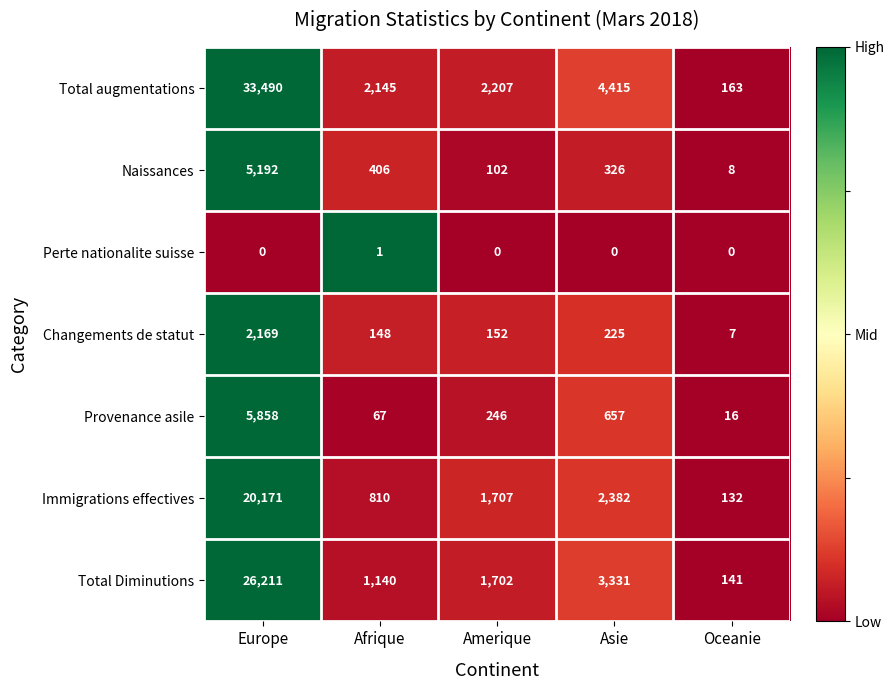

Which series has the largest range (max minus min)?

Total augmentations